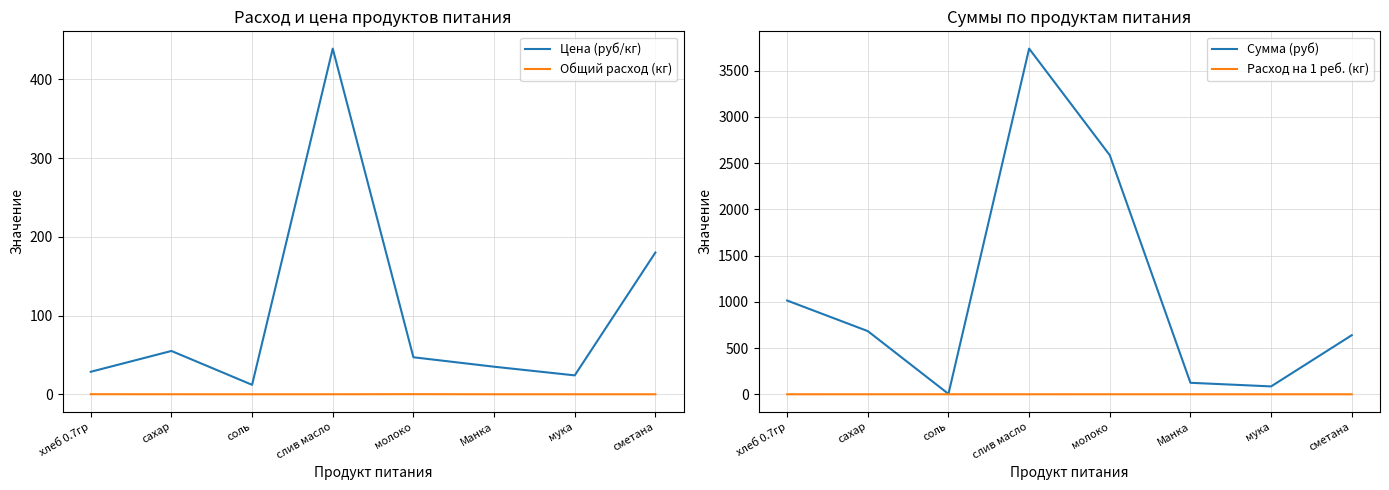

How many interior local valleys does the Общий расход (кг) series have?

1